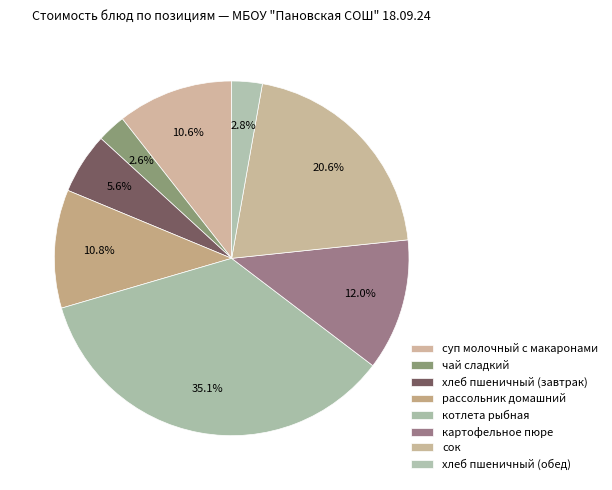

How many slices are in this pie chart?

8